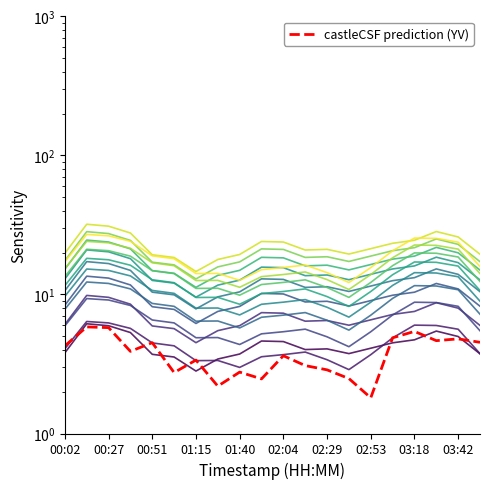

Which has a higher value, 17 or 10?

17